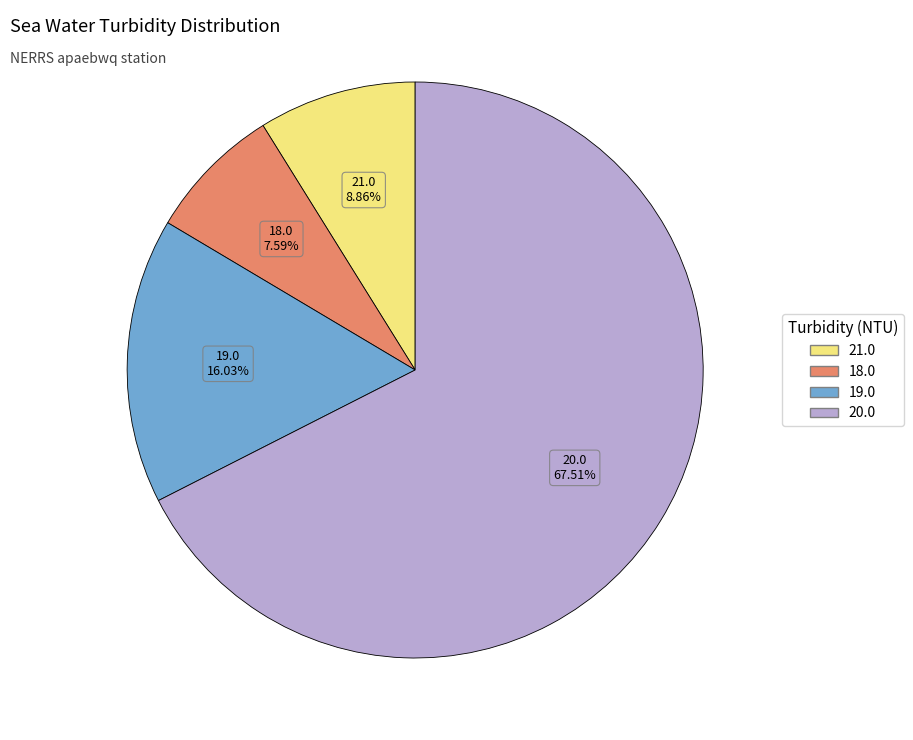

Does any single category account for the majority?

Yes